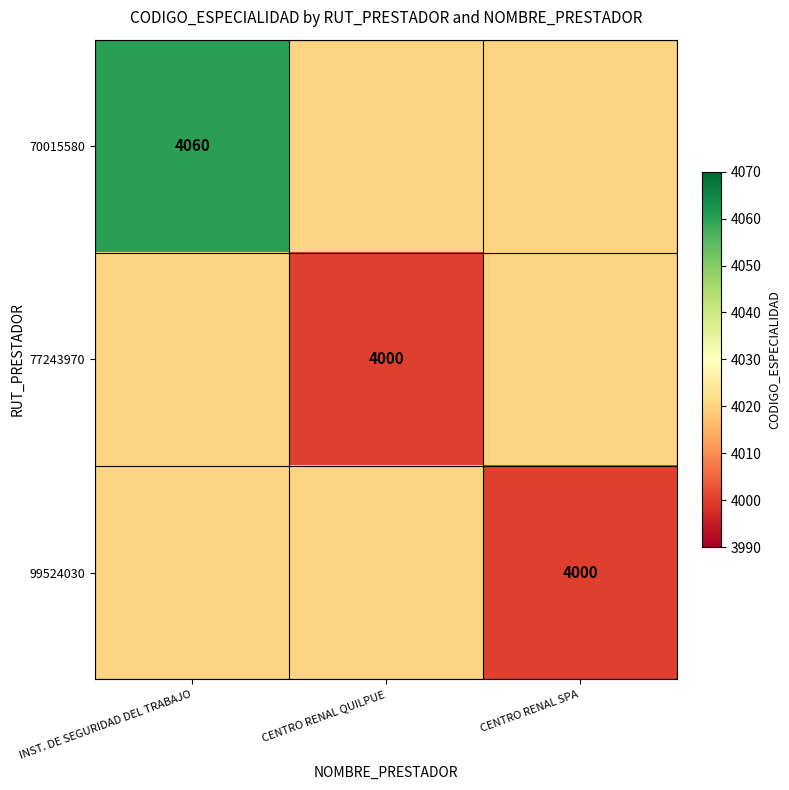

True or false: 77243970 has a value of 4000 at CENTRO RENAL QUILPUE.

True